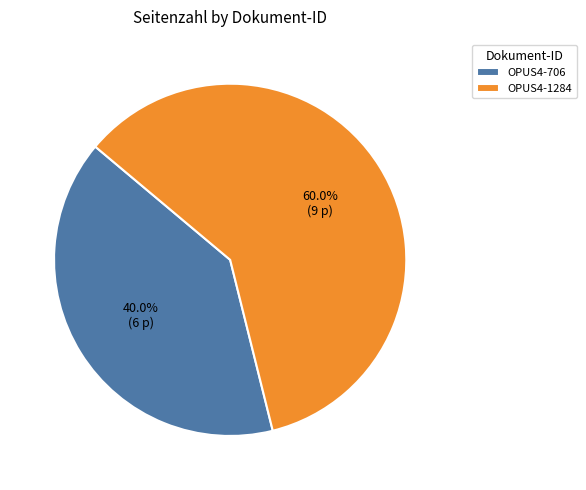

How many segments does this pie chart have?

2